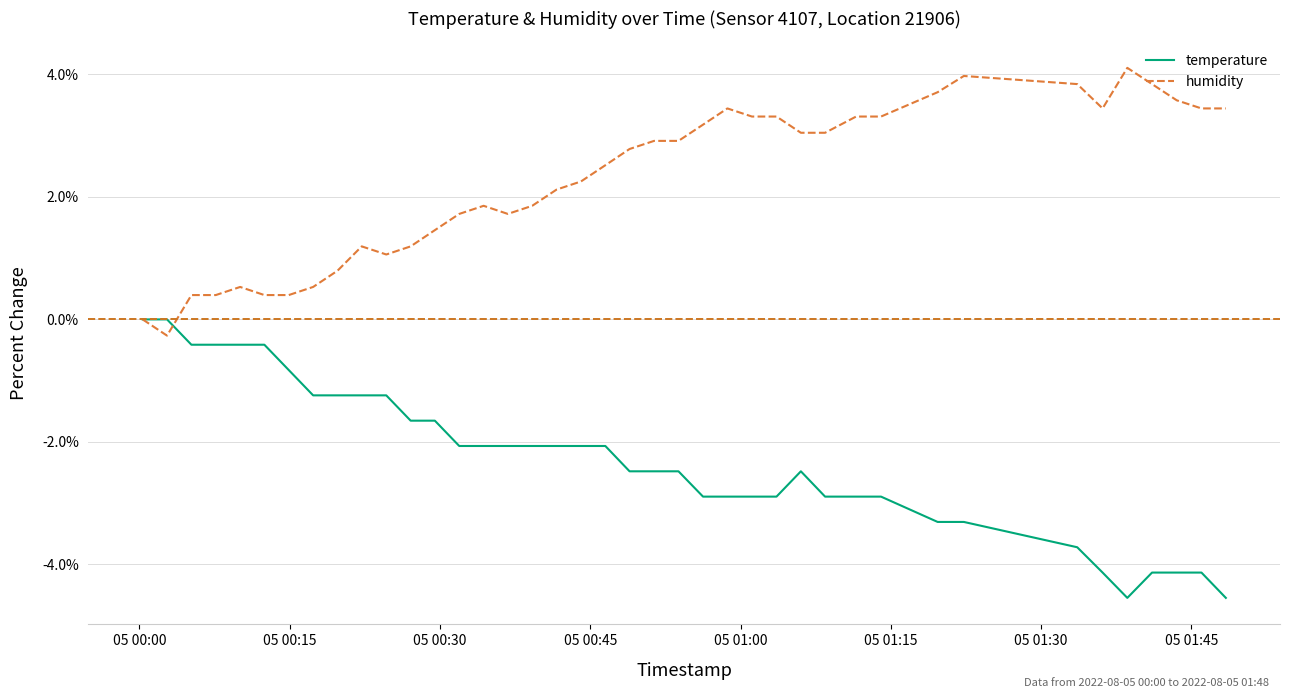

What is the difference between the second highest and second lowest values in the humidity series?

4.0